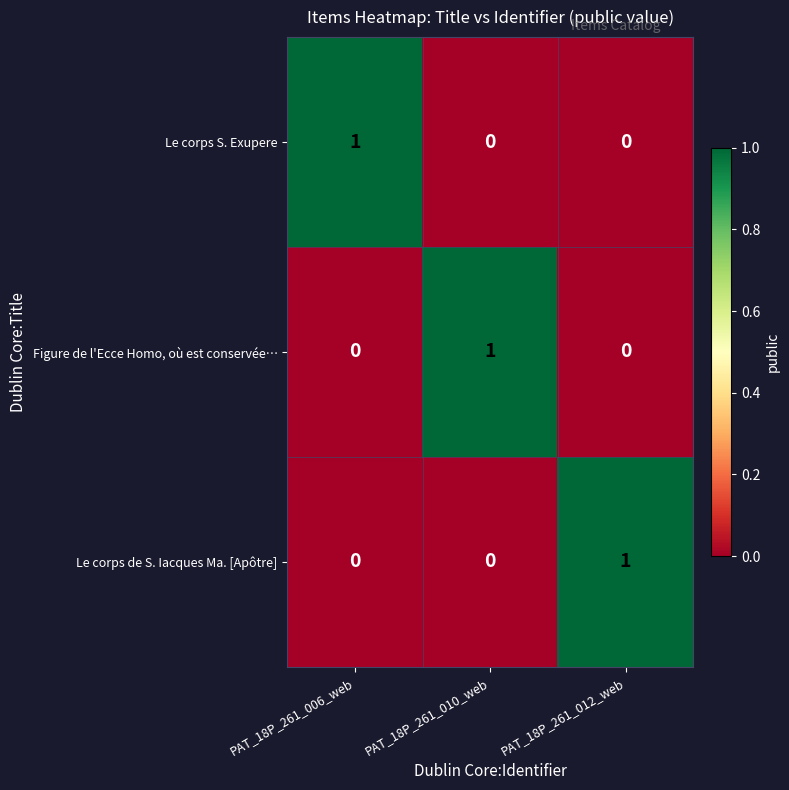

Is it true that Figure de l'Ecce Homo, où est conservée… equals 0 at PAT_18P_261_006_web?

True